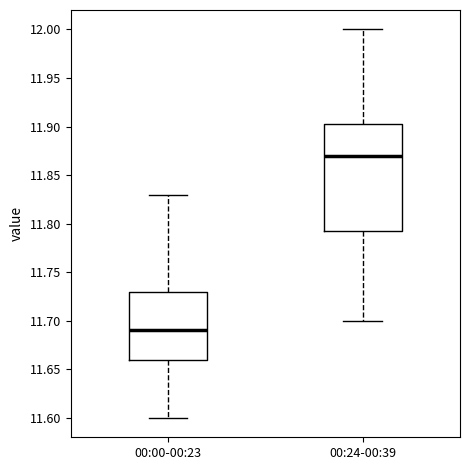

Where does the lower whisker of the box for 00:24-00:39 end on the y-axis? The values are not printed on the chart, so give them approximately, as read against the axis.

11.700